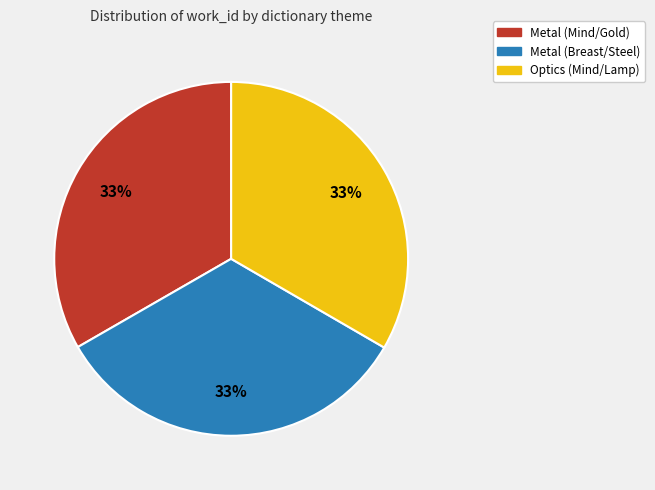

Approximately how many times larger is the value at Optics (Mind/Lamp) compared to Metal (Mind/Gold)?

1.0